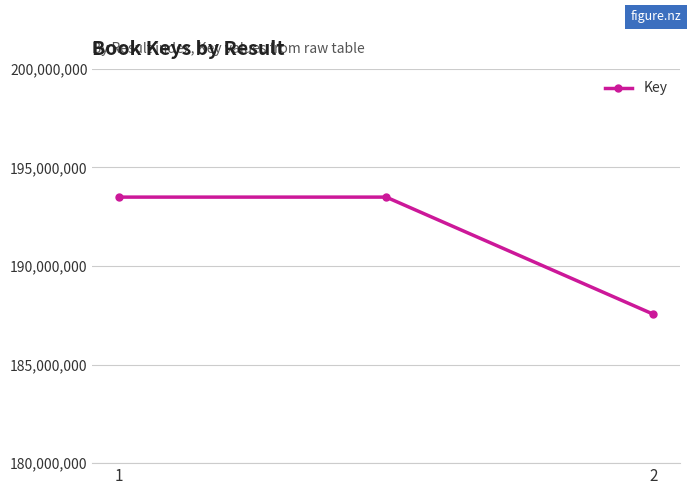

What is the greatest value displayed?

193495335